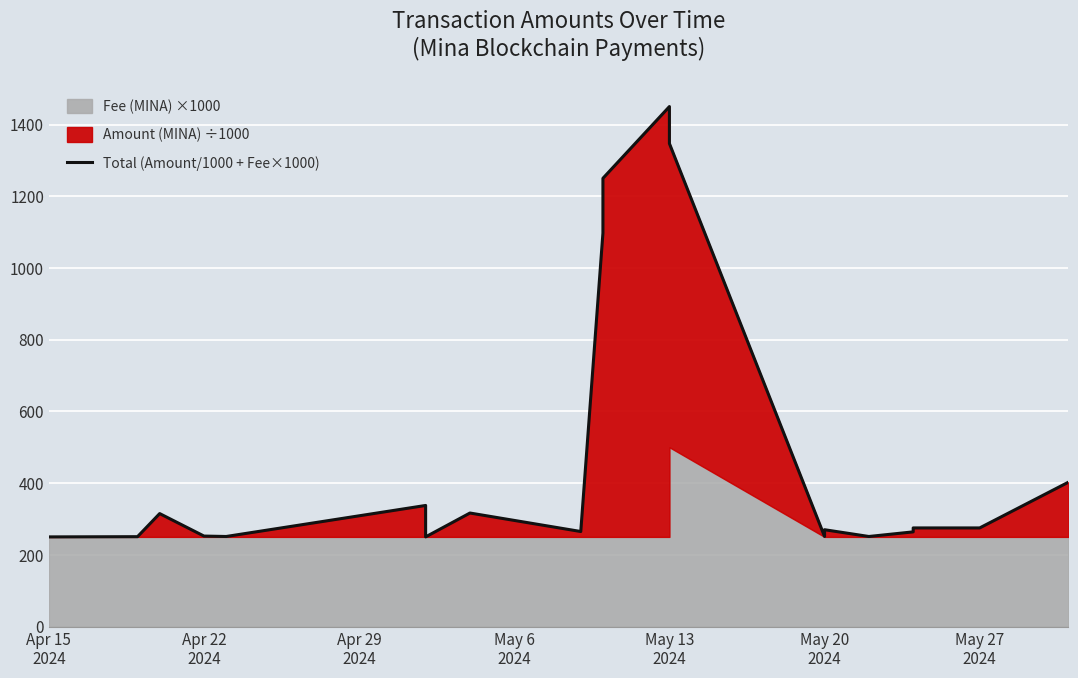

How many values exceed 274?

10